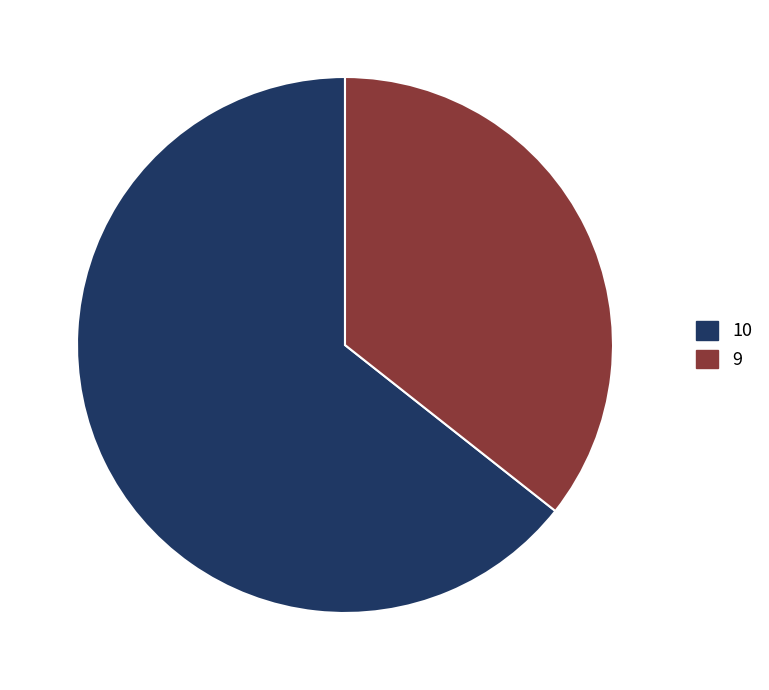

What is the ratio of the value at 10 to the value at 9?

1.8